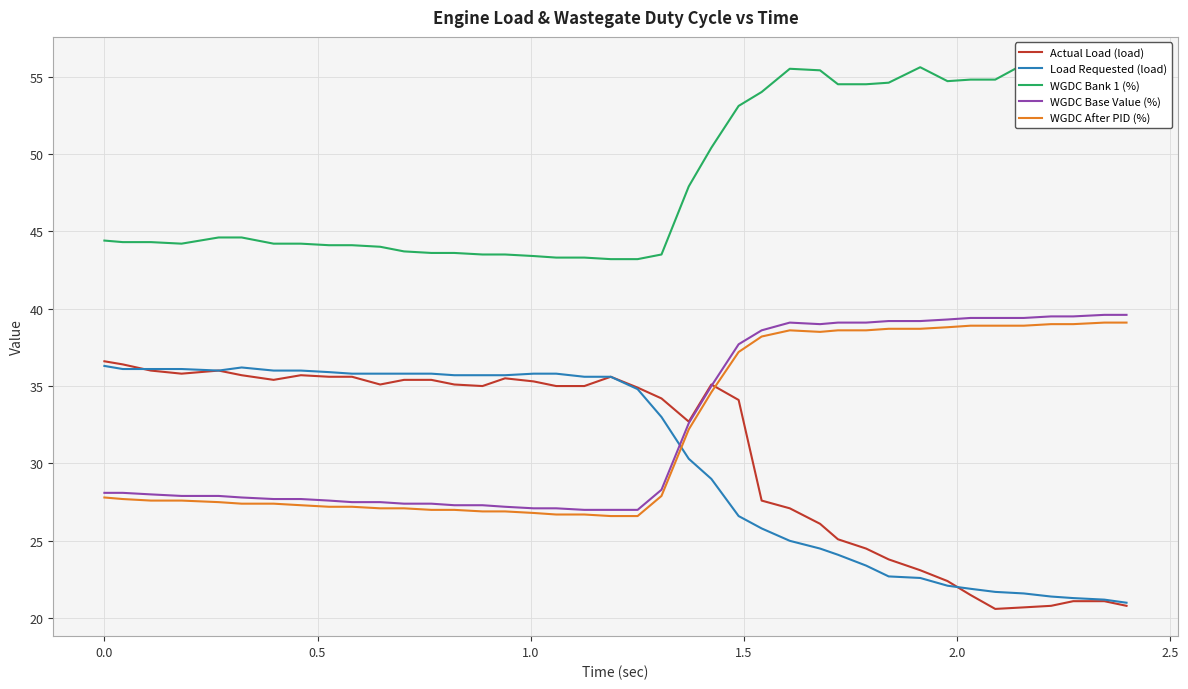

List the series in order of their peak value, highest first.

WGDC Bank 1 (%), WGDC Base Value (%), WGDC After PID (%), Actual Load (load), Load Requested (load)